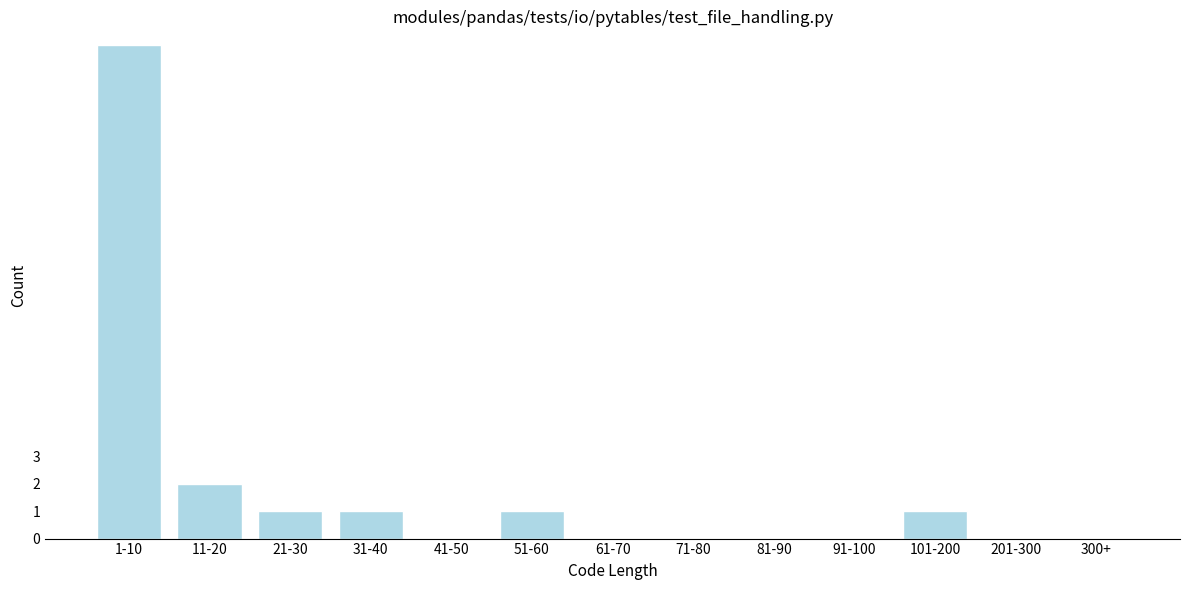

Reading left to right, transcribe all the data shown in this chart.

1-10=18	11-20=2	21-30=1	31-40=1	41-50=0	51-60=1	61-70=0	71-80=0	81-90=0	91-100=0	101-200=1	201-300=0	300+=0